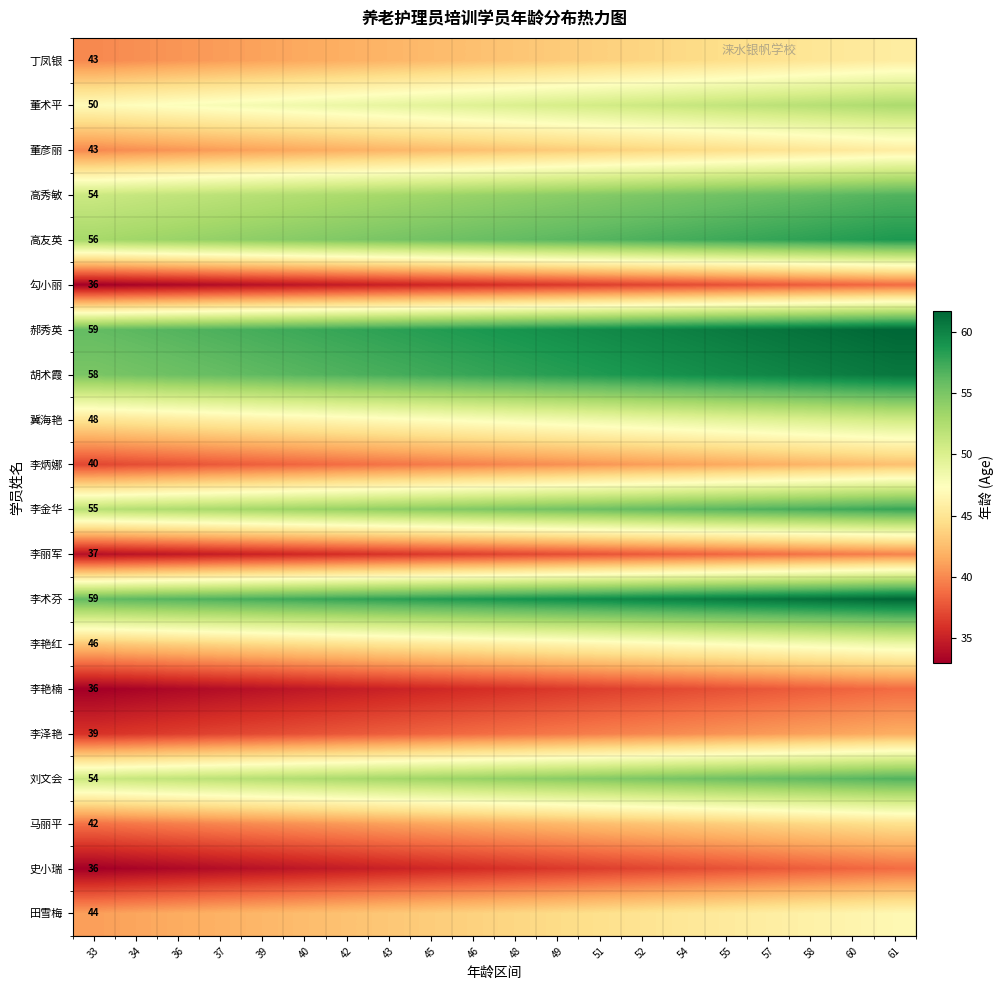

What is the difference between the 冀海艳 values at 48 and 57?

1.8